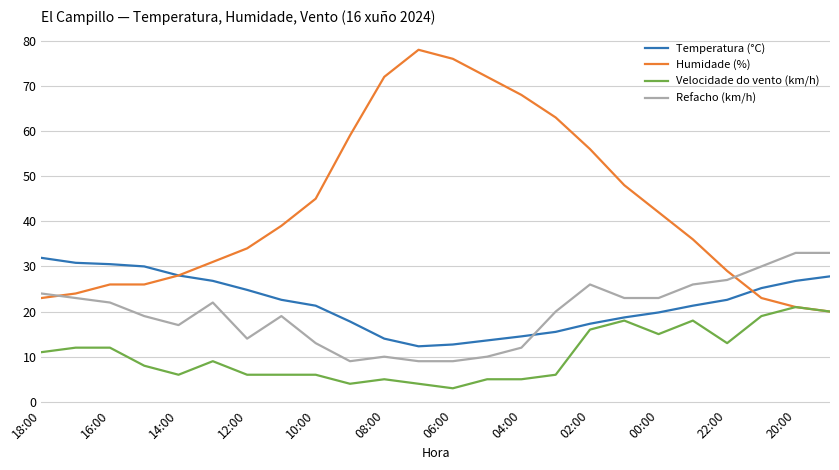

Which series has the largest range (max minus min)?

Humidade (%)